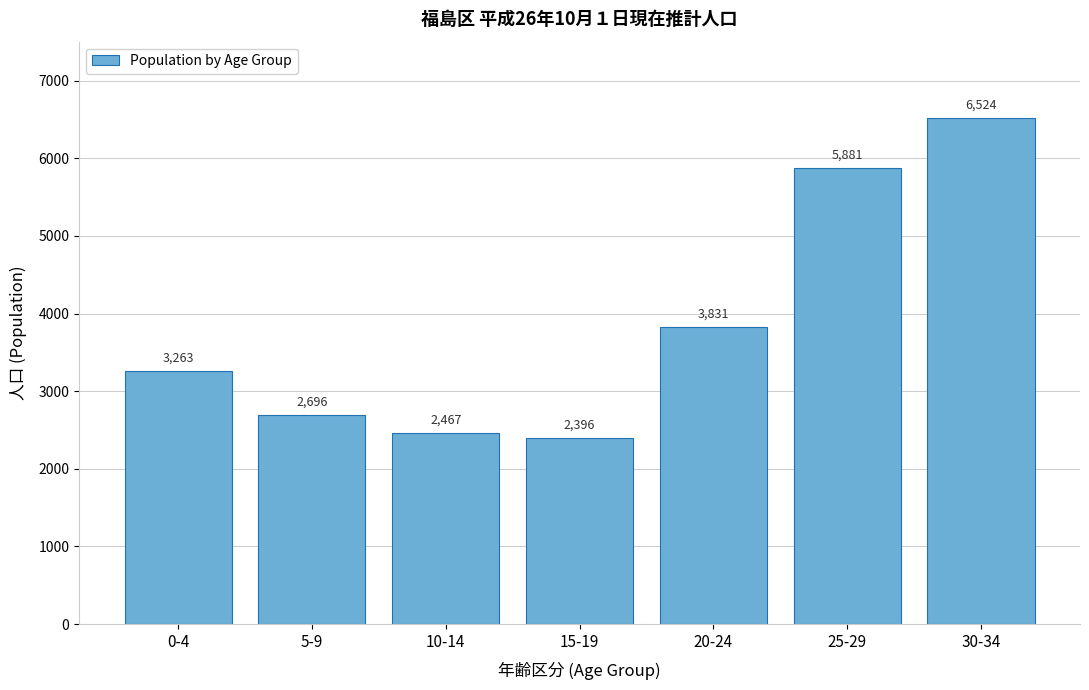

Reading left to right, list all the values displayed in this chart.

3263	2696	2467	2396	3831	5881	6524